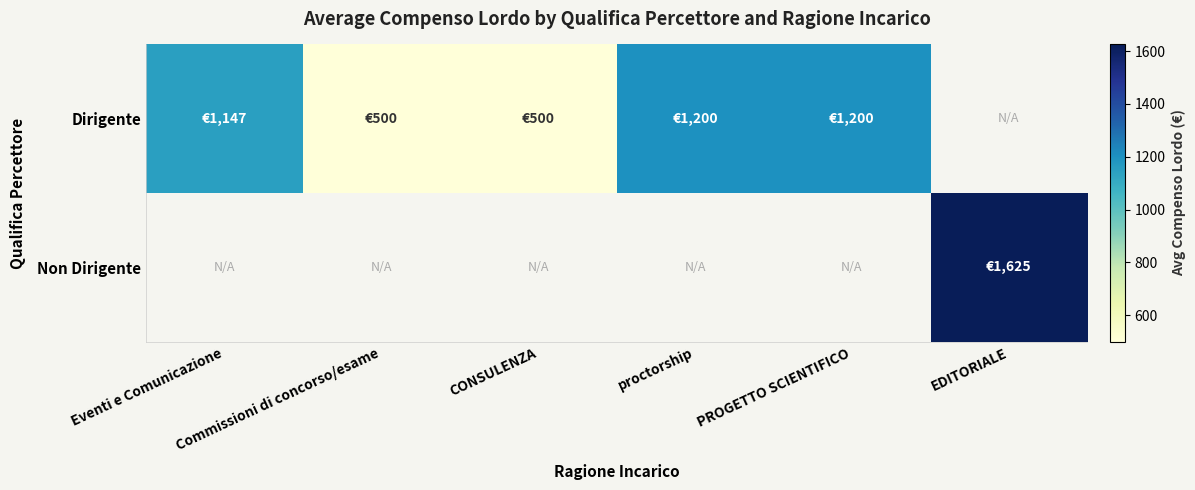

Which has a higher value, proctorship or CONSULENZA?

proctorship